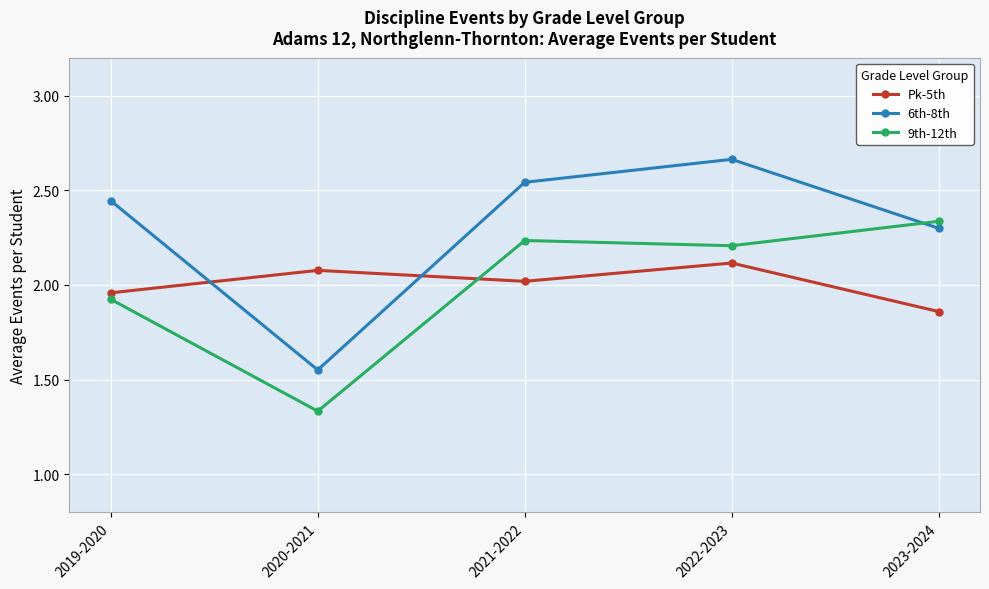

Is the value of 9th-12th at 2021-2022 greater than the value of Pk-5th at 2019-2020?

Yes